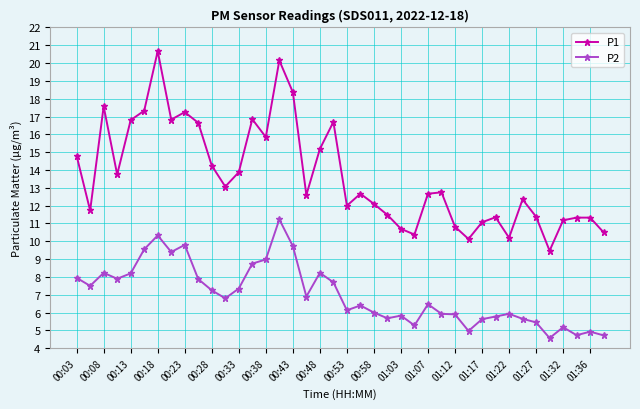

What are all the series names shown in the legend?

P1, P2